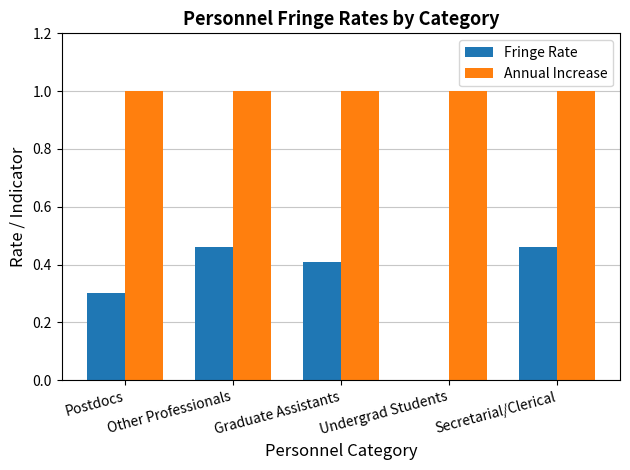

What is the maximum value shown in the chart?

1.0